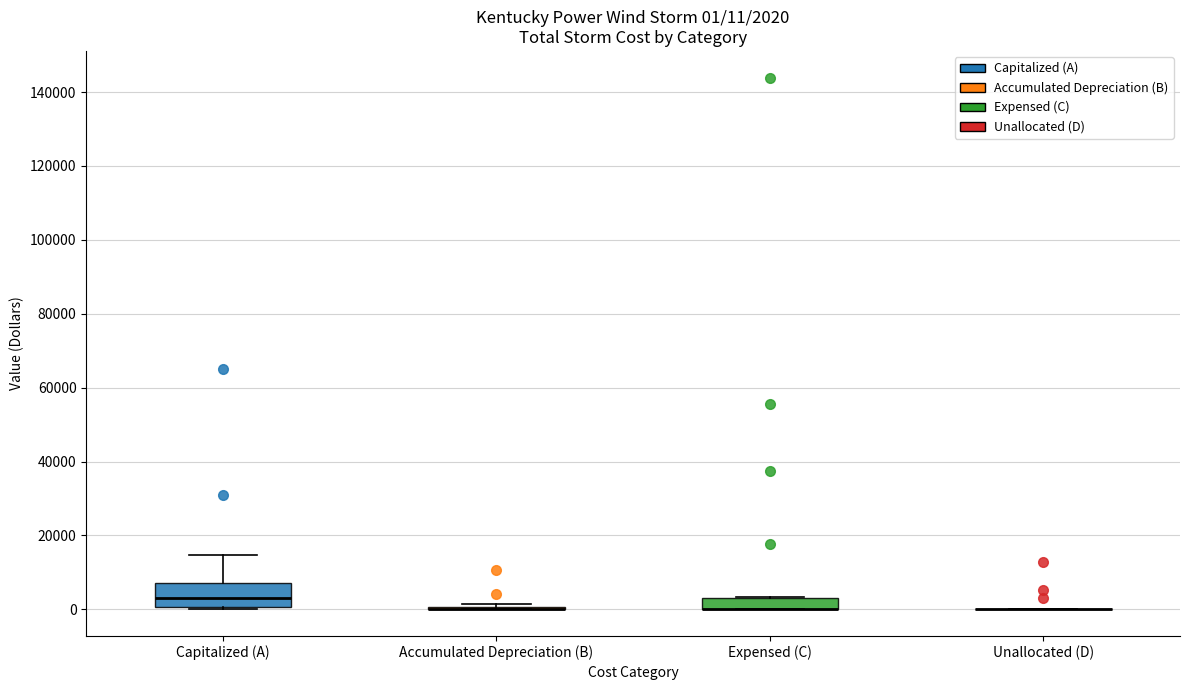

Comparing the boxes themselves (not the whiskers), which one is the tallest?

Capitalized (A)